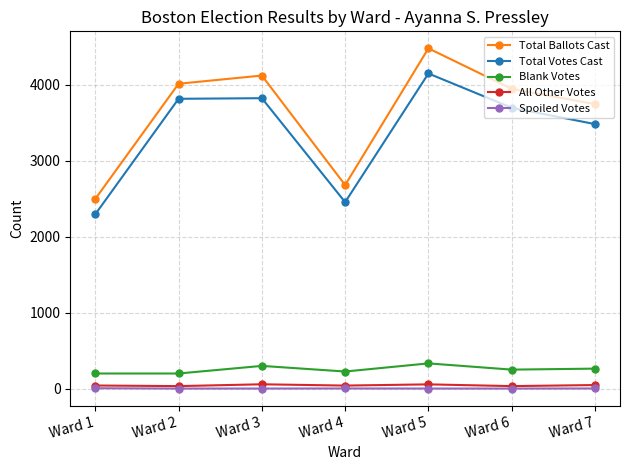

In Total Ballots Cast, how many points are higher than both neighbors (excluding endpoints)?

2